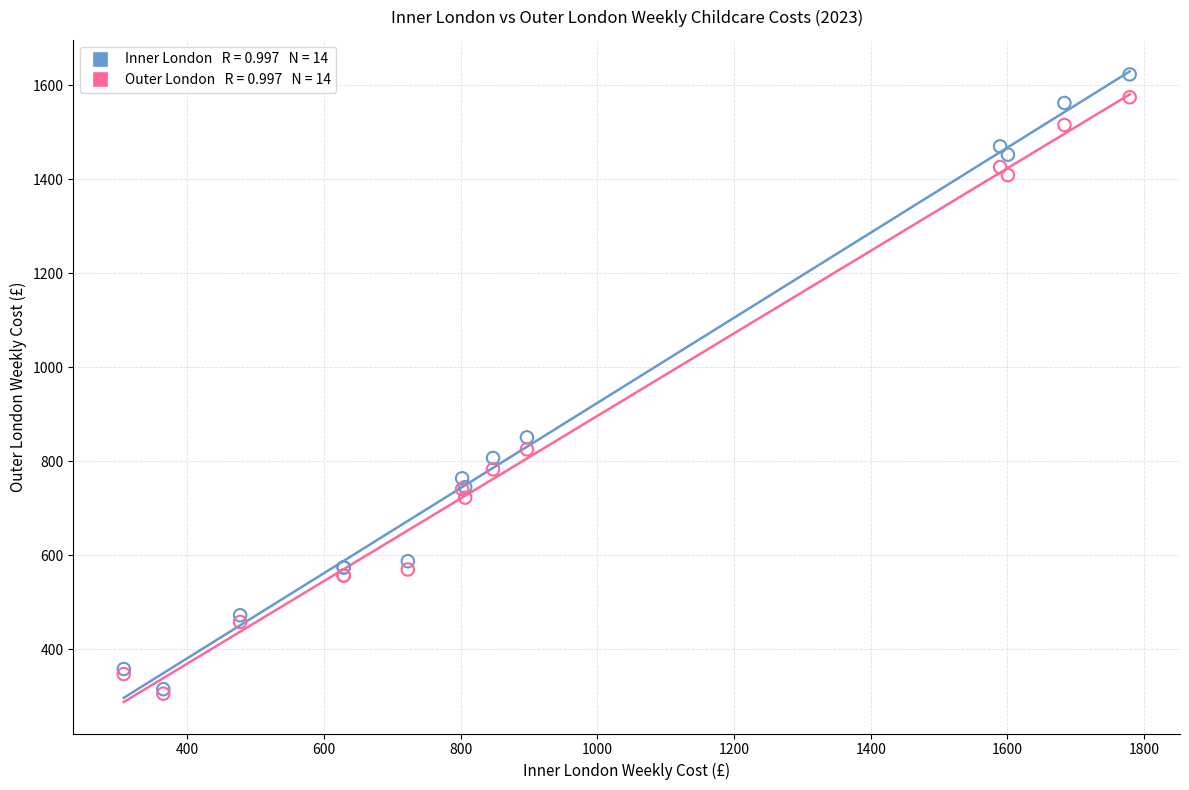

Across all series, what Y value is closest to 963?

850.4